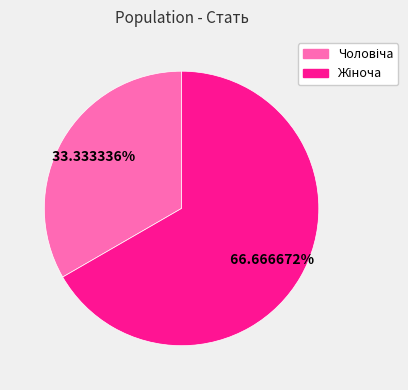

Is there any slice that represents more than half of the pie?

Yes